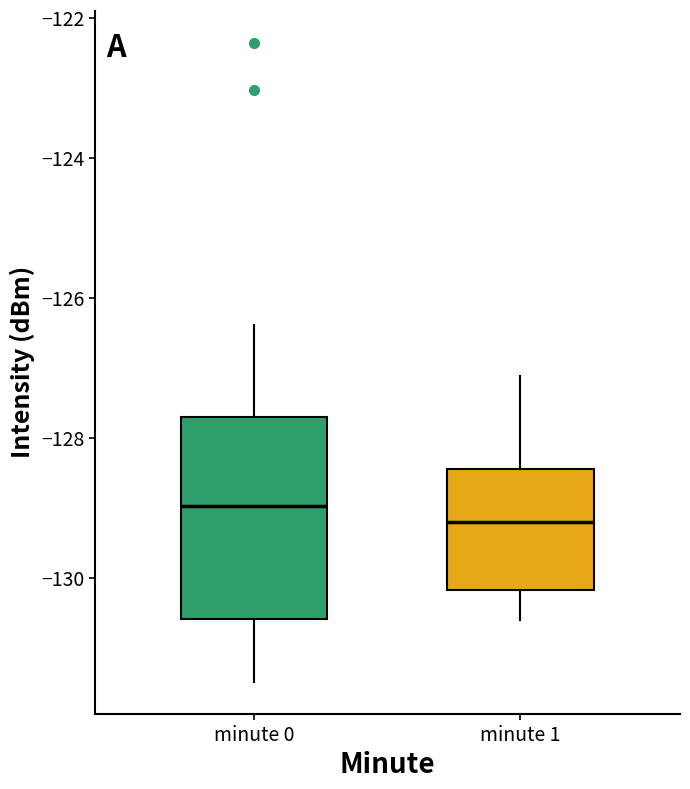

Where is the upper edge of the box for minute 0 on the y-axis? The values are not printed on the chart, so give them approximately, as read against the axis.

-127.8